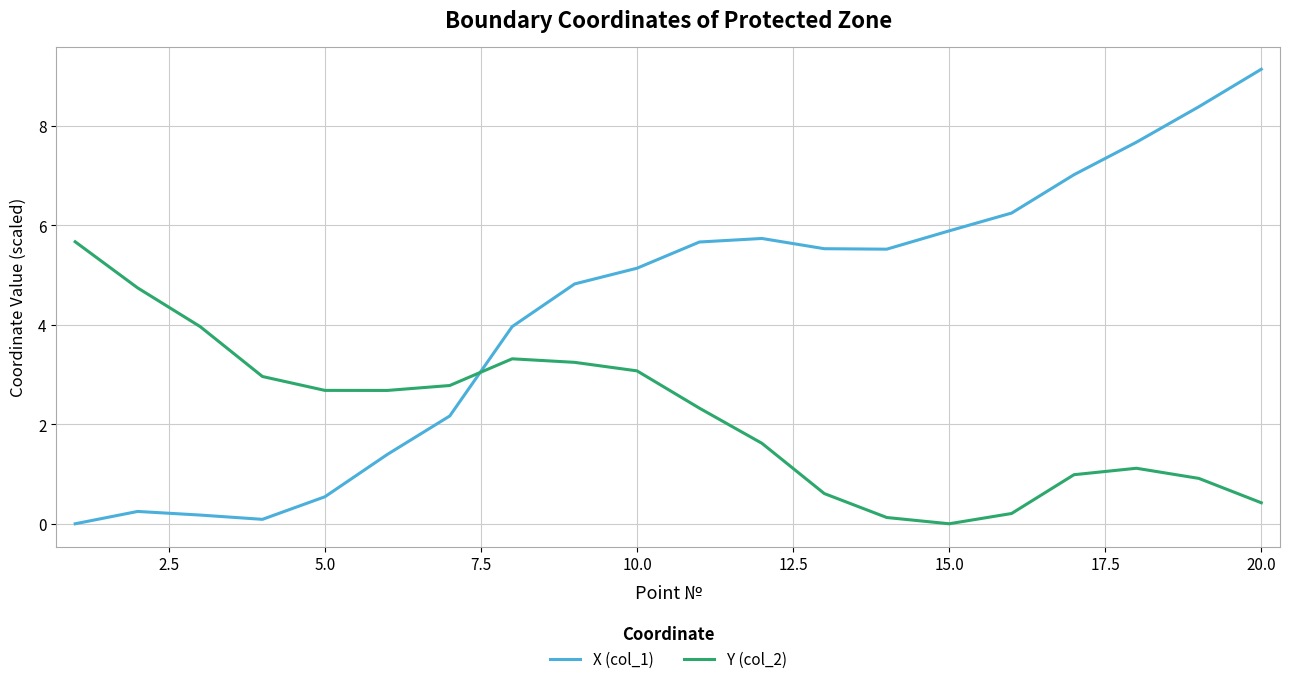

What is the difference between the maximum and minimum values in the Y (col_2) series?

5.7